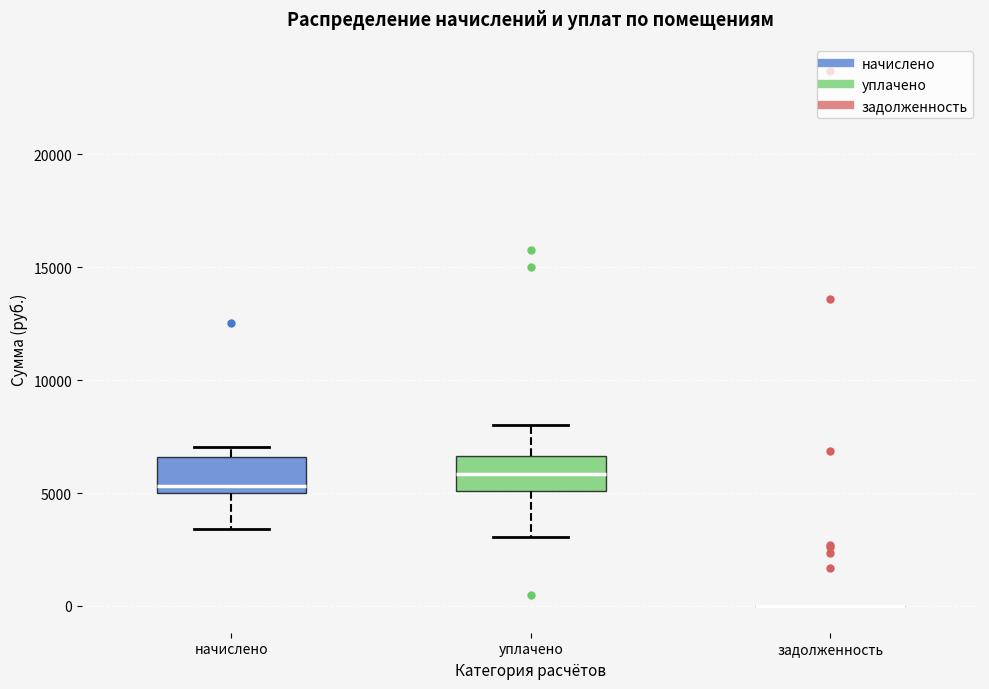

Reading left to right, read every box against the y-axis: the position of its median line, the range the box covers, and the ends of its whiskers. The values are not printed on the chart, so give them approximately, as read against the axis.

начислено: median 5500, box 5000 to 6500, whiskers 3500 to 7000
уплачено: median 6000, box 5000 to 6500, whiskers 3000 to 8000
задолженность: box collapsed to a line at 0, whiskers 0 to 0